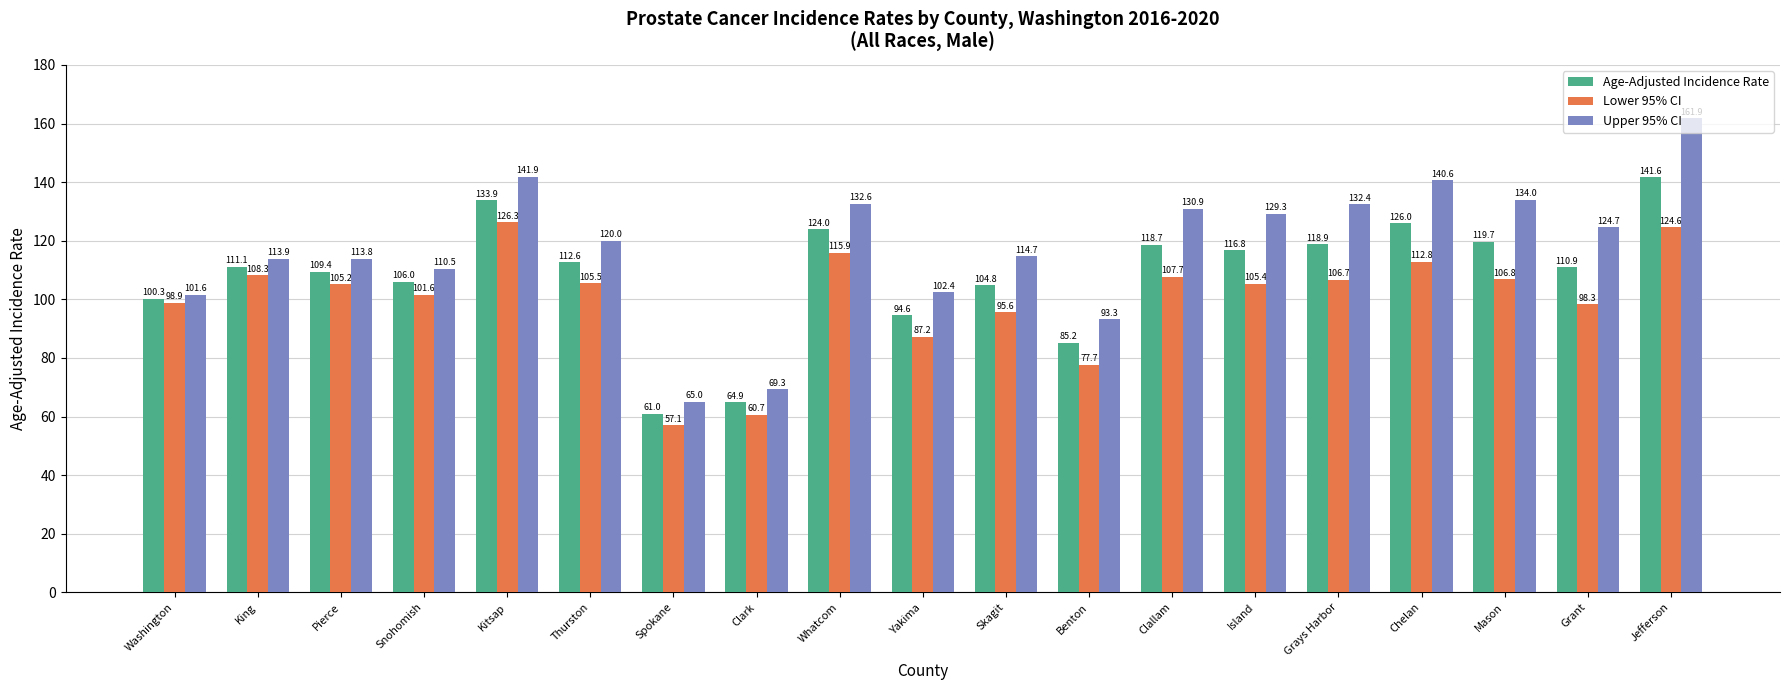

List the series in order of their peak value, highest first.

Upper 95% CI, Age-Adjusted Incidence Rate, Lower 95% CI